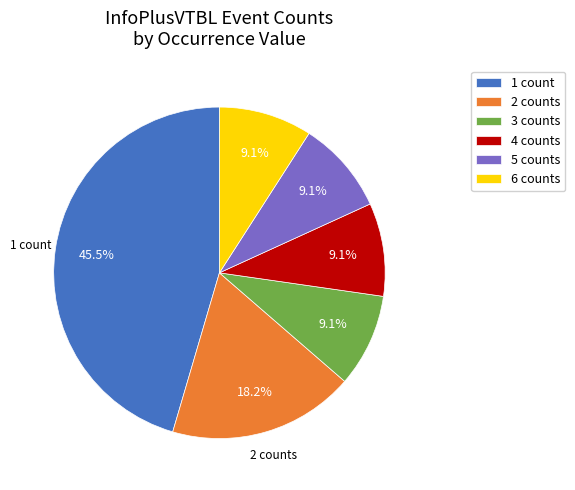

How many segments does this pie chart have?

6